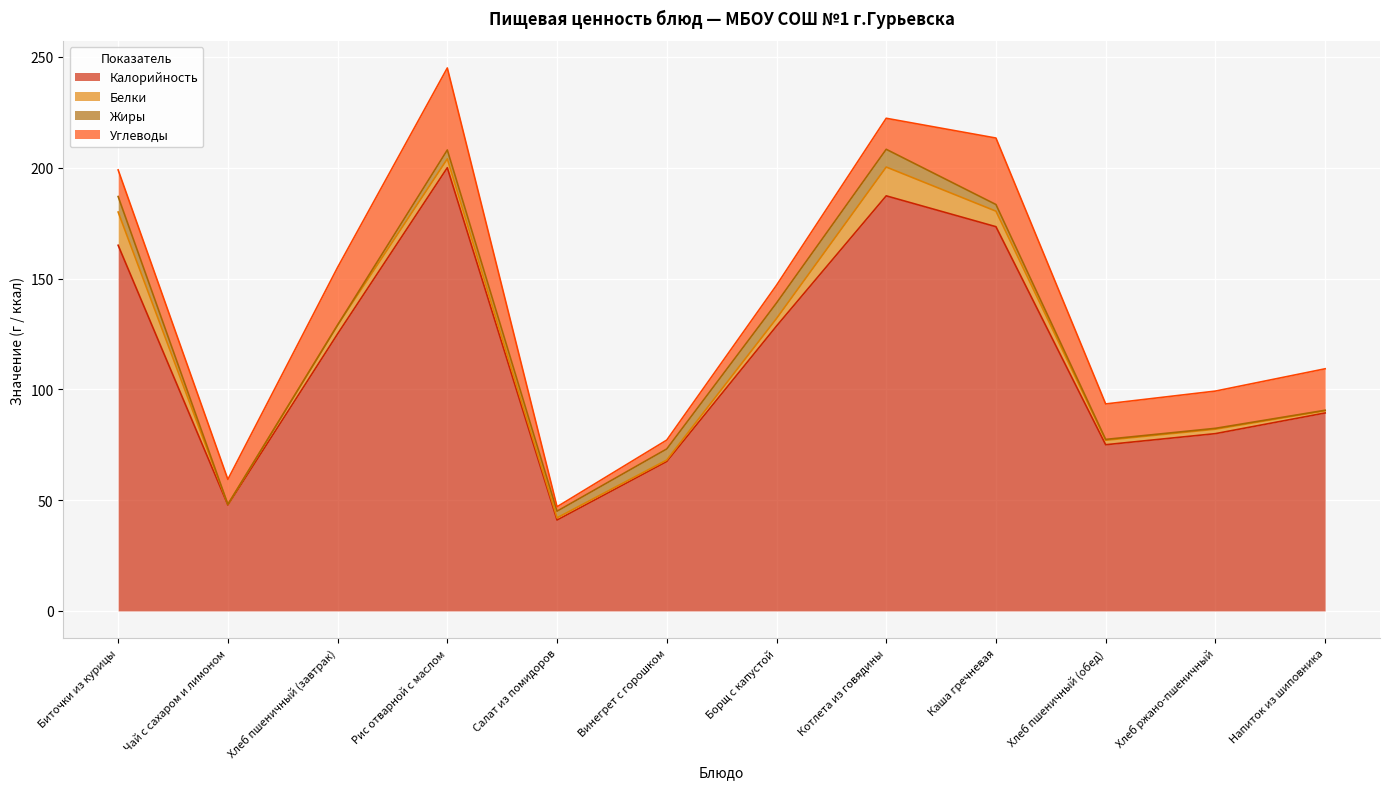

Which has a higher value, Рис отварной с маслом or Винегрет с горошком?

Рис отварной с маслом